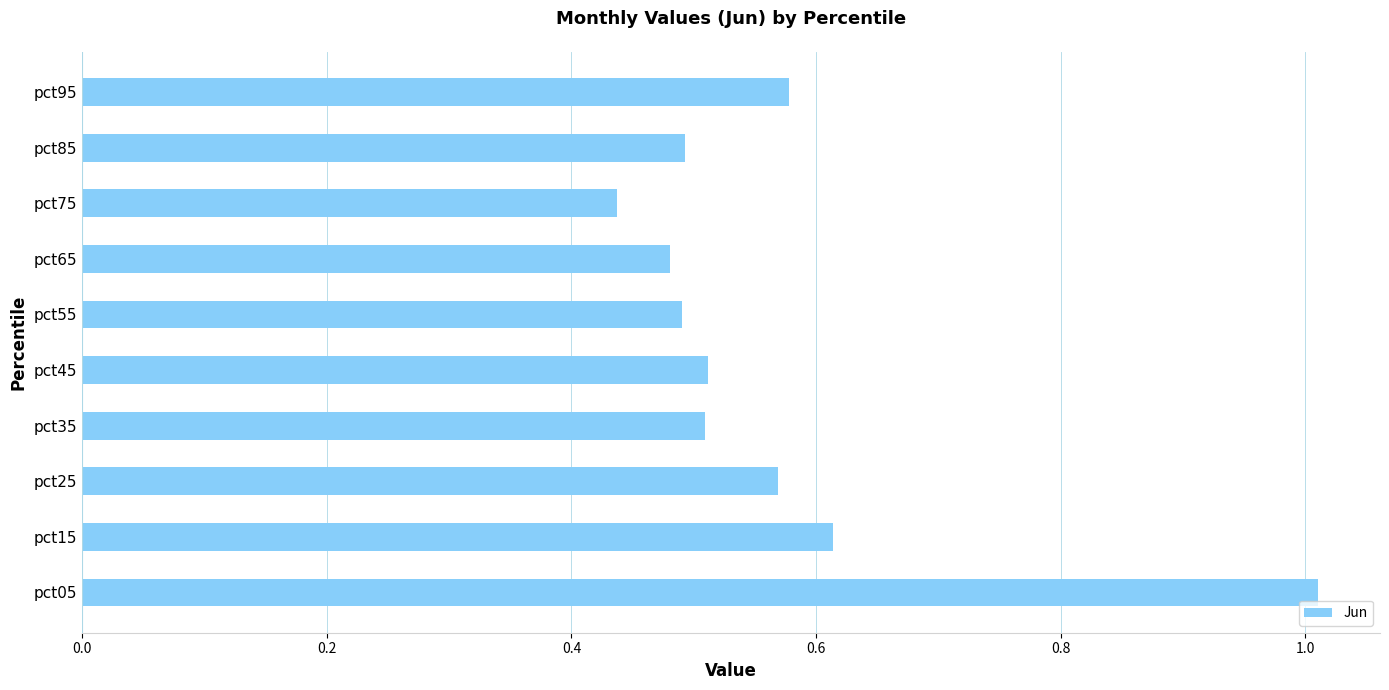

What is the sum of all values?

5.7